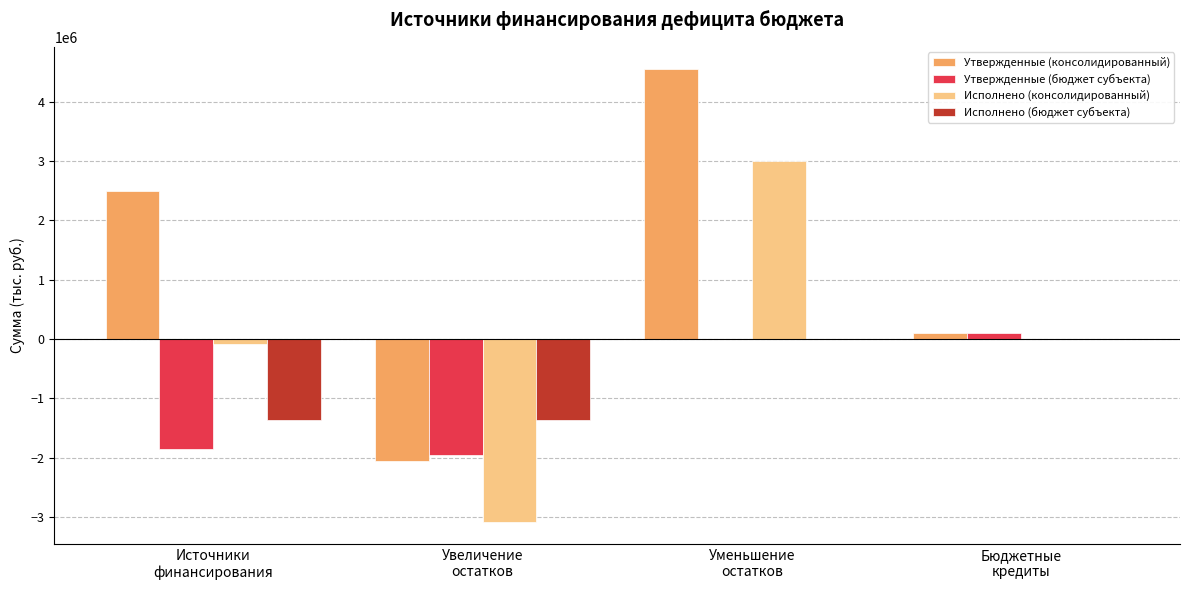

How many data points does each series have?

4